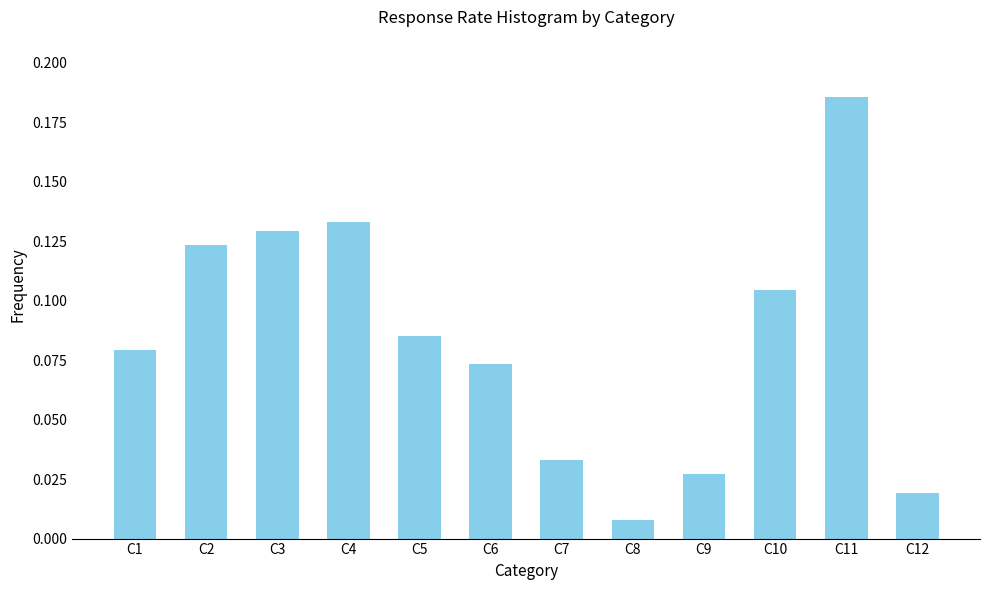

Between C12 and C2, which is larger?

C2